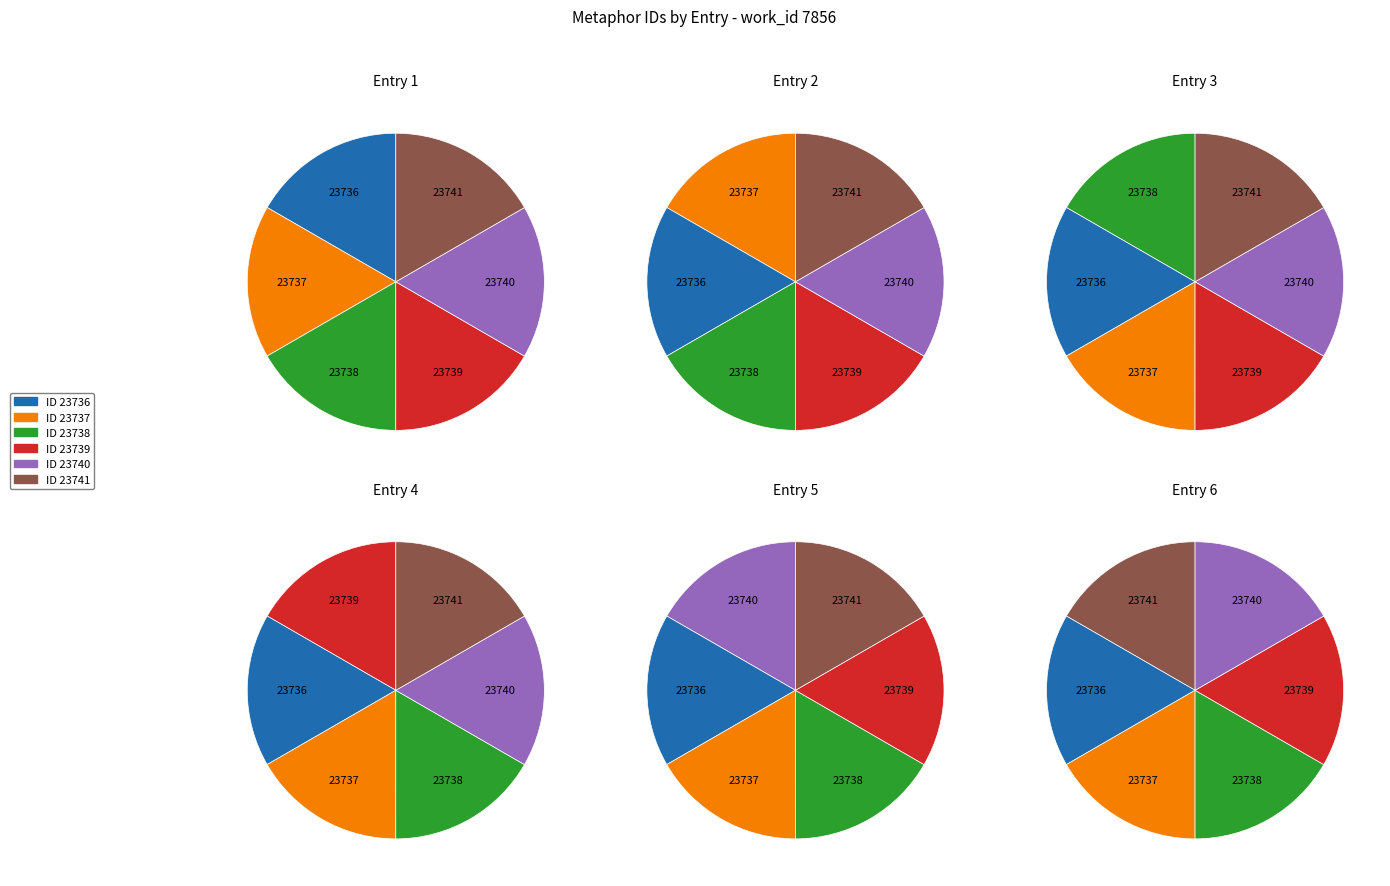

How many slices are in this pie chart?

6